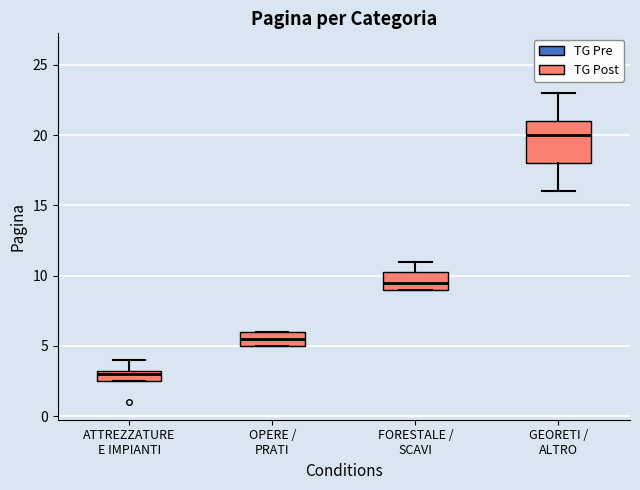

Reading left to right, transcribe this box plot: for each box, give where its median line is, the range the box spans, and where its two whiskers end, as read against the y-axis. The values are not printed on the chart, so give them approximately, as read against the axis.

ATTREZZATURE E IMPIANTI: median 3.0, box 2.5 to 3.5, whiskers 2.5 to 4.0
OPERE / PRATI: median 5.5, box 5.0 to 6.0, whiskers 5.0 to 6.0
FORESTALE / SCAVI: median 9.5, box 9.0 to 10.5, whiskers 9.0 to 11.0
GEORETI / ALTRO: median 20.0, box 18.0 to 21.0, whiskers 16.0 to 23.0